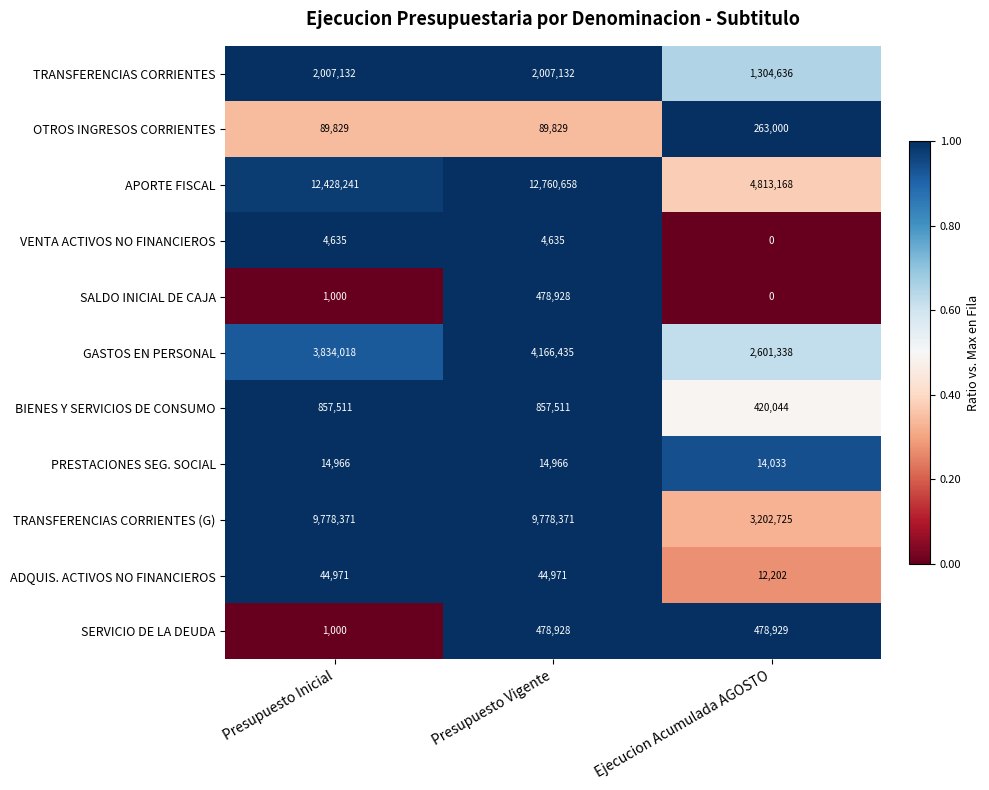

Which label corresponds to the largest value in the chart?

Presupuesto Vigente